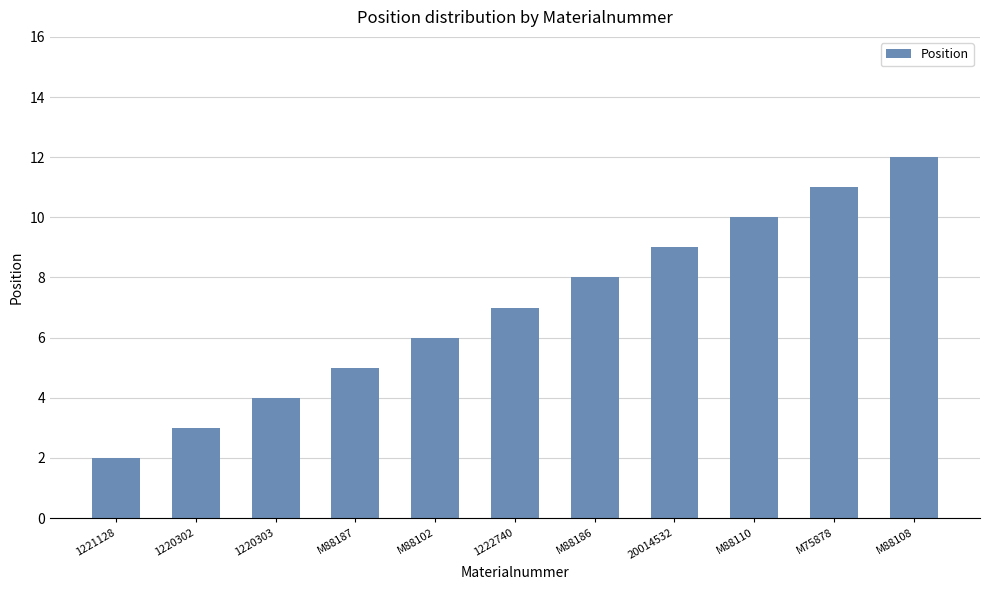

At which label is the value closest to 7?

1222740